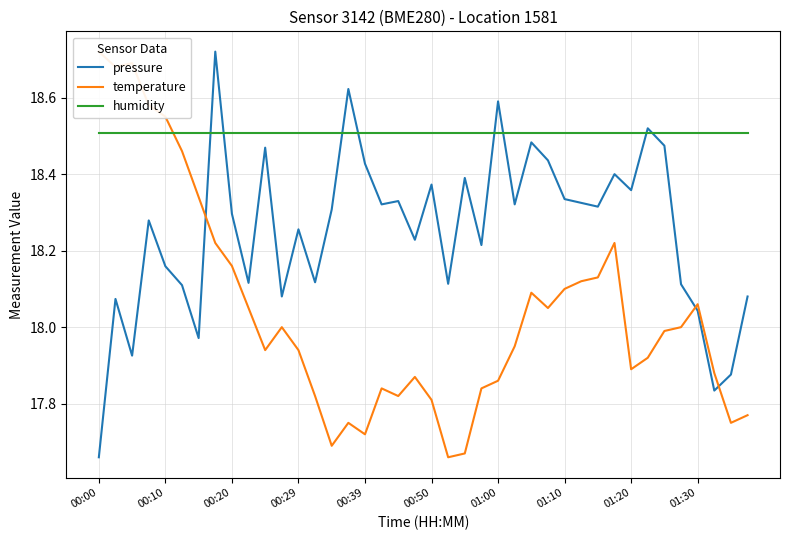

At 26, list the series in order from largest to smallest.

humidity, pressure, temperature